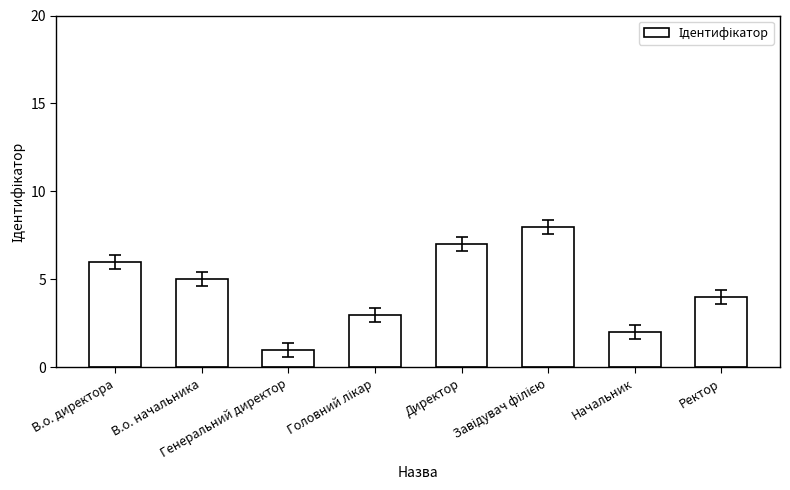

How many bars are there in total?

8